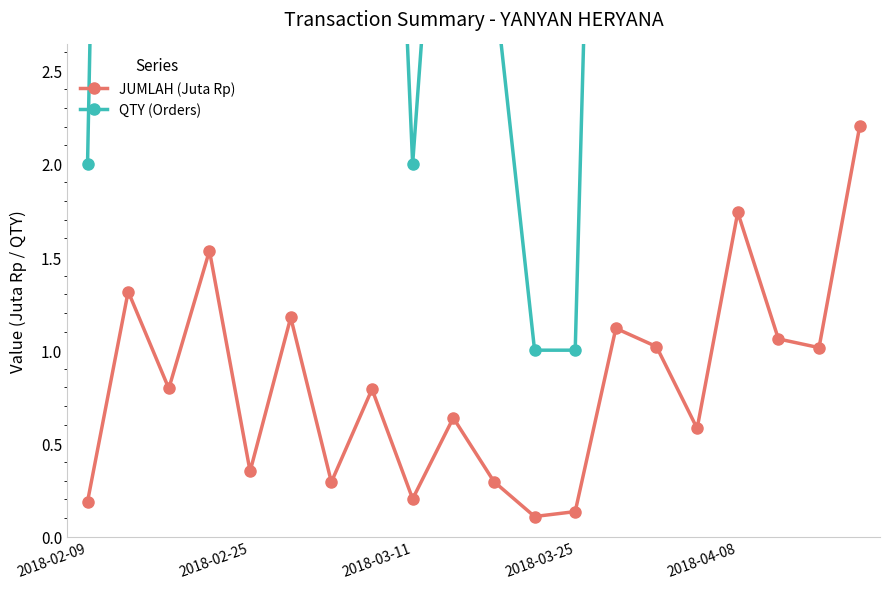

What is the greatest value displayed?

19.0